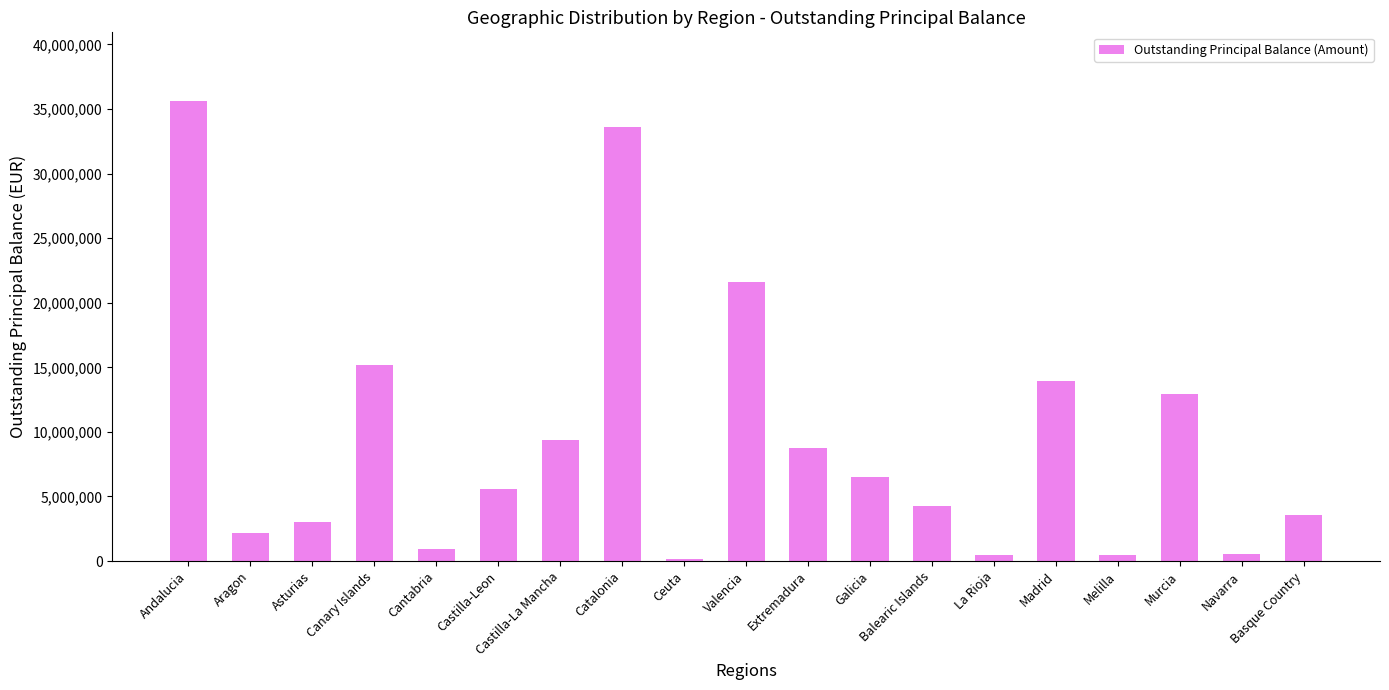

What is the change in value from Canary Islands to Basque Country?

-11618055.4